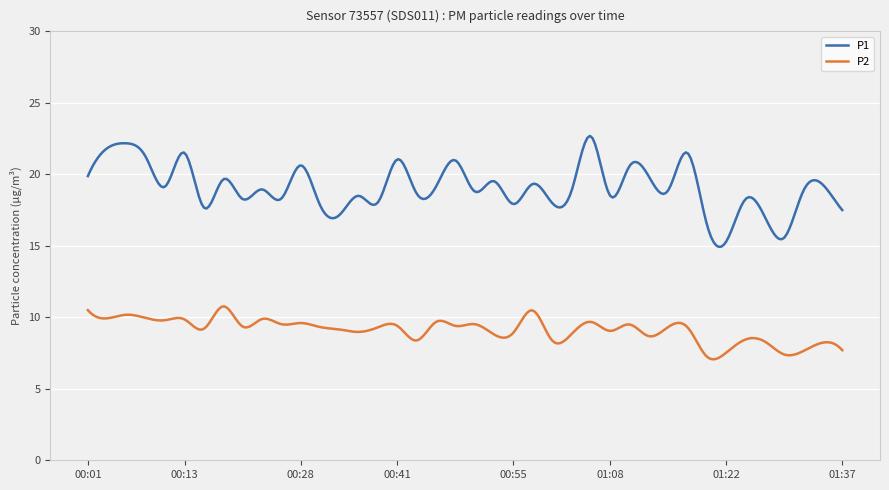

Rank the series by their maximum value, from highest to lowest.

P1, P2